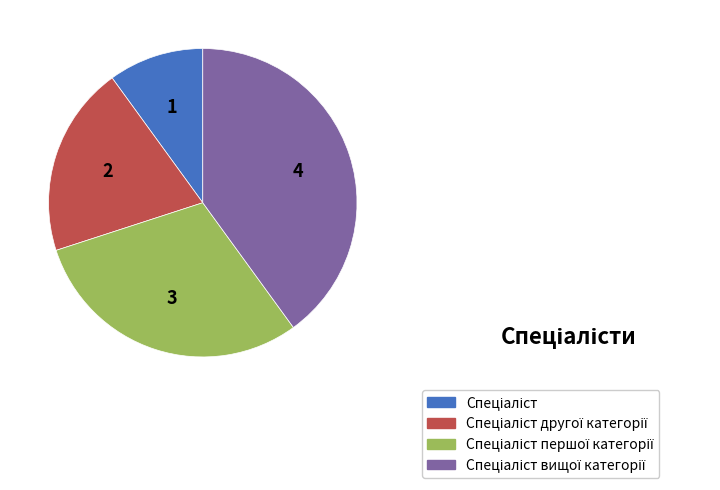

Is there any slice that represents more than half of the pie?

No